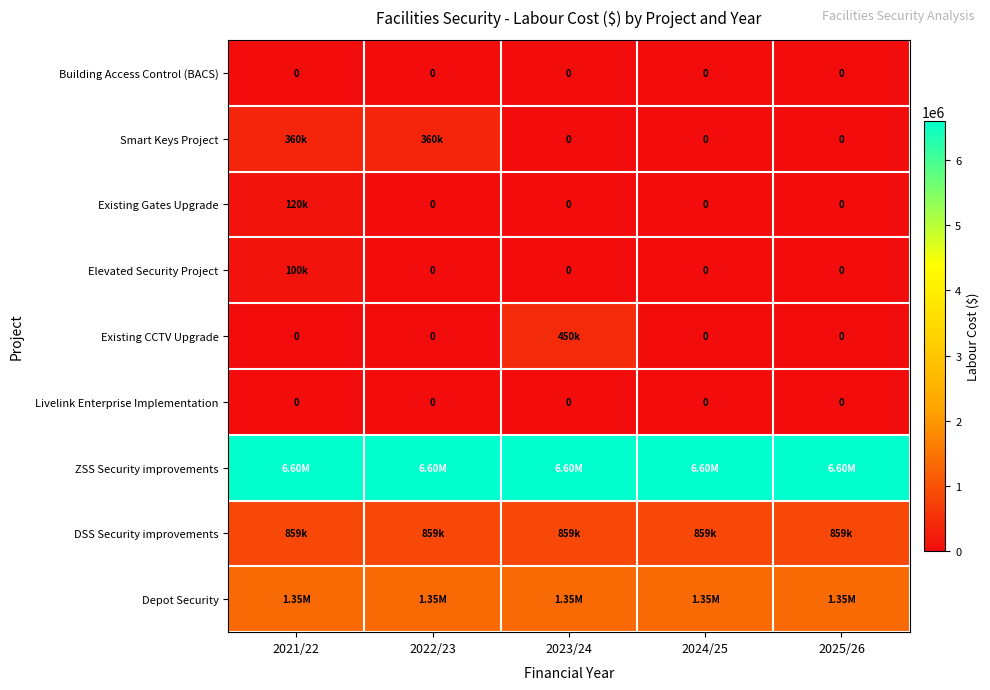

Which series changed the most between 2023/24 and 2024/25?

Existing CCTV Upgrade